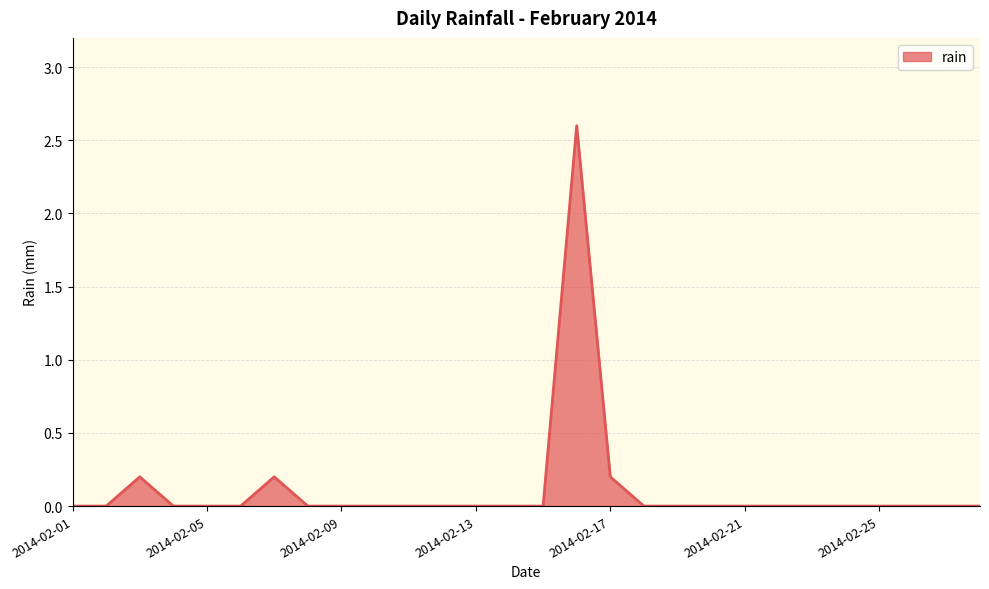

What is the maximum value shown in the chart?

2.6